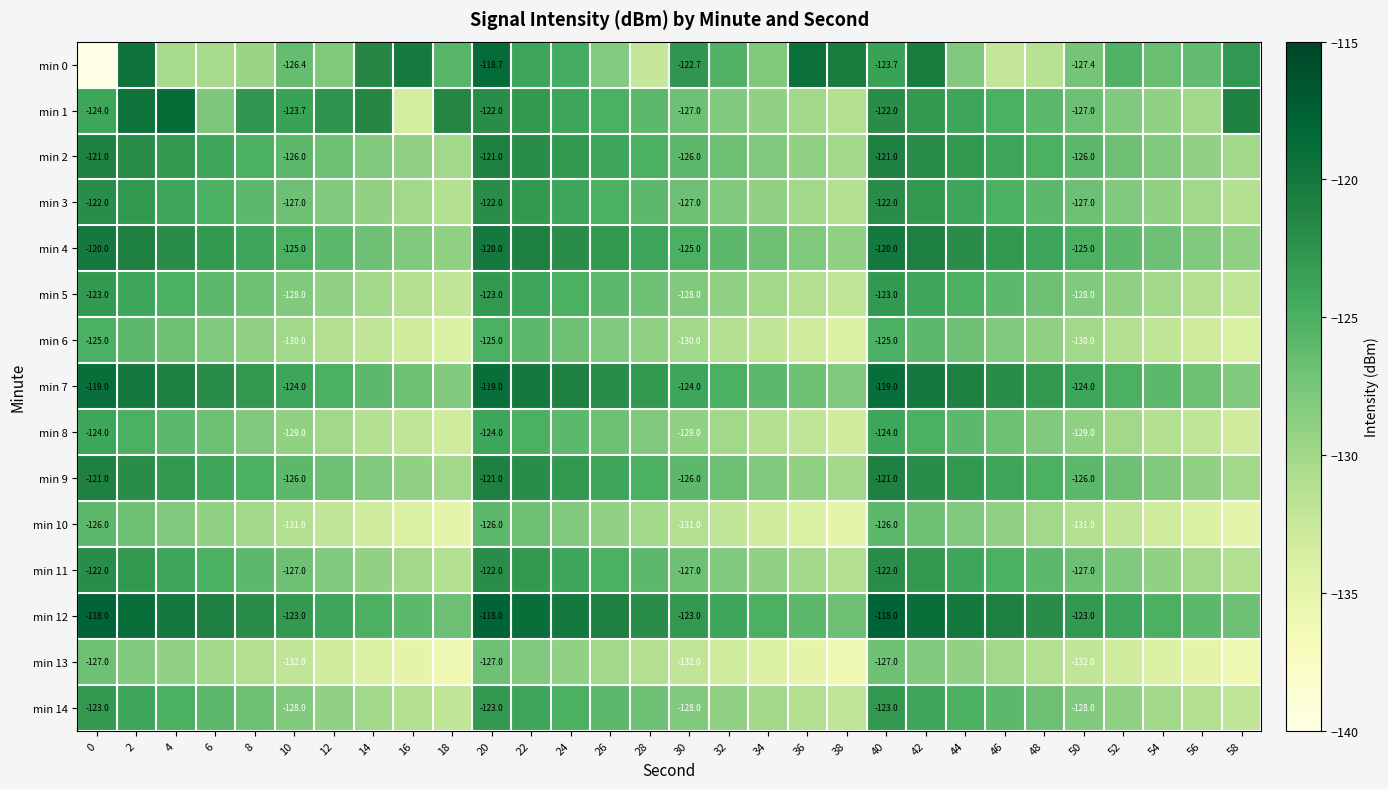

What is the maximum value for min 4?

-120.0